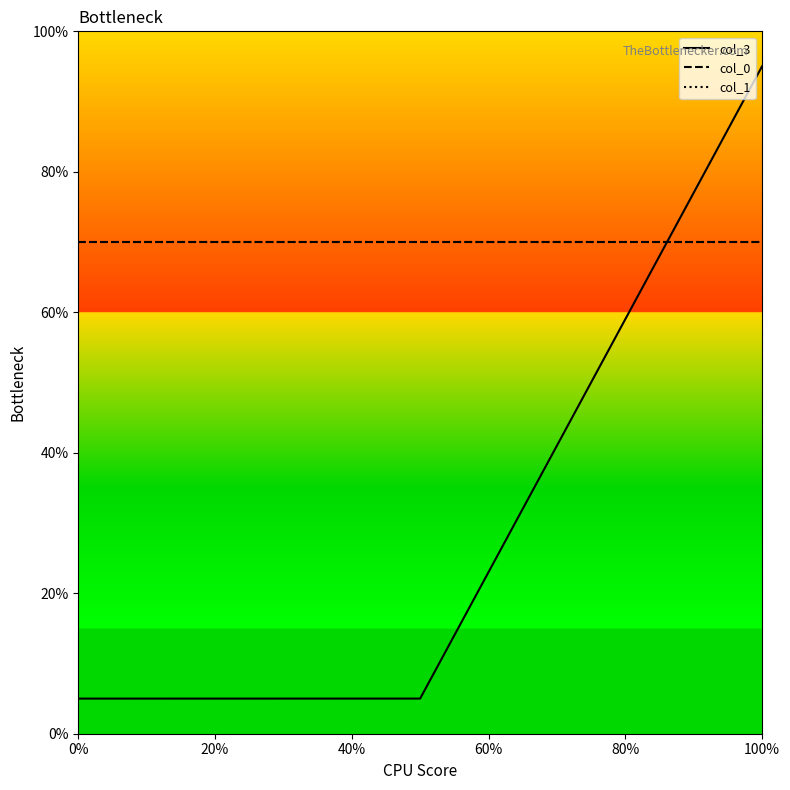

Is this an area chart (filled region under the line)?

No